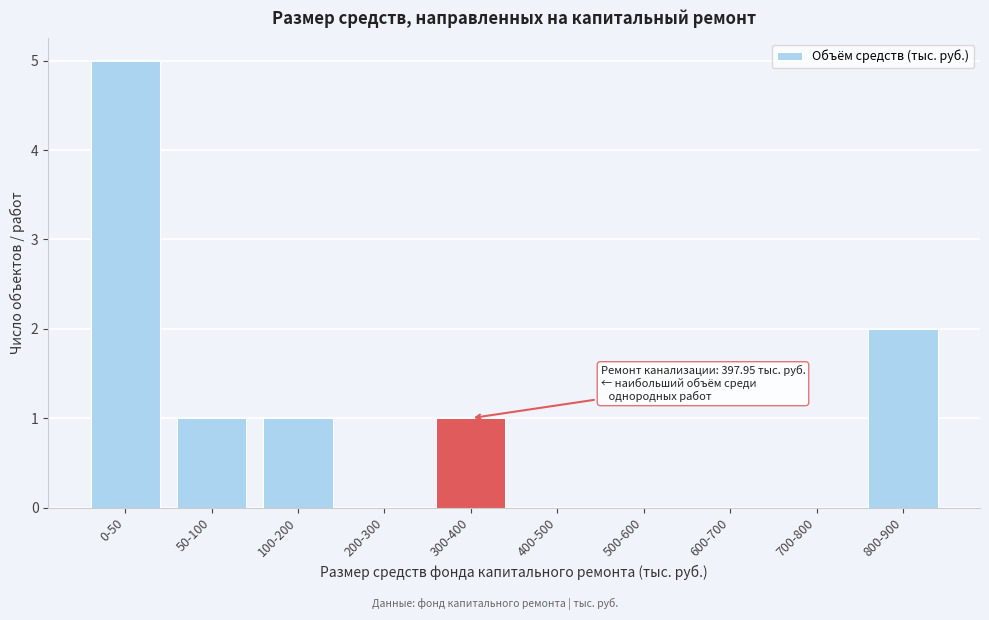

Reading left to right, what are all the values shown in this chart?

0-50=5	50-100=1	100-200=1	200-300=0	300-400=1	400-500=0	500-600=0	600-700=0	700-800=0	800-900=2